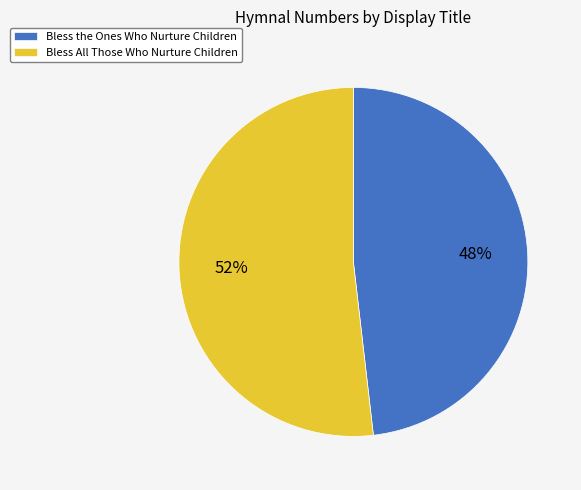

Rank the categories by value from lowest to highest.

Bless the Ones Who Nurture Children, Bless All Those Who Nurture Children